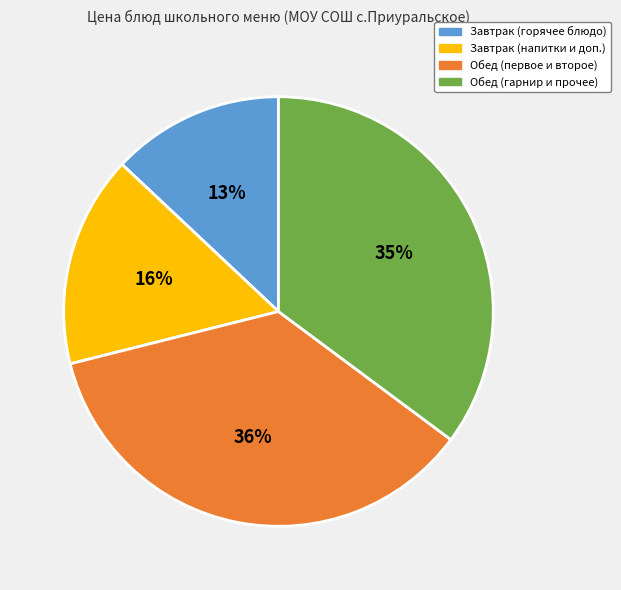

Rank the categories by value from highest to lowest.

Обед (первое и второе), Обед (гарнир и прочее), Завтрак (напитки и доп.), Завтрак (горячее блюдо)